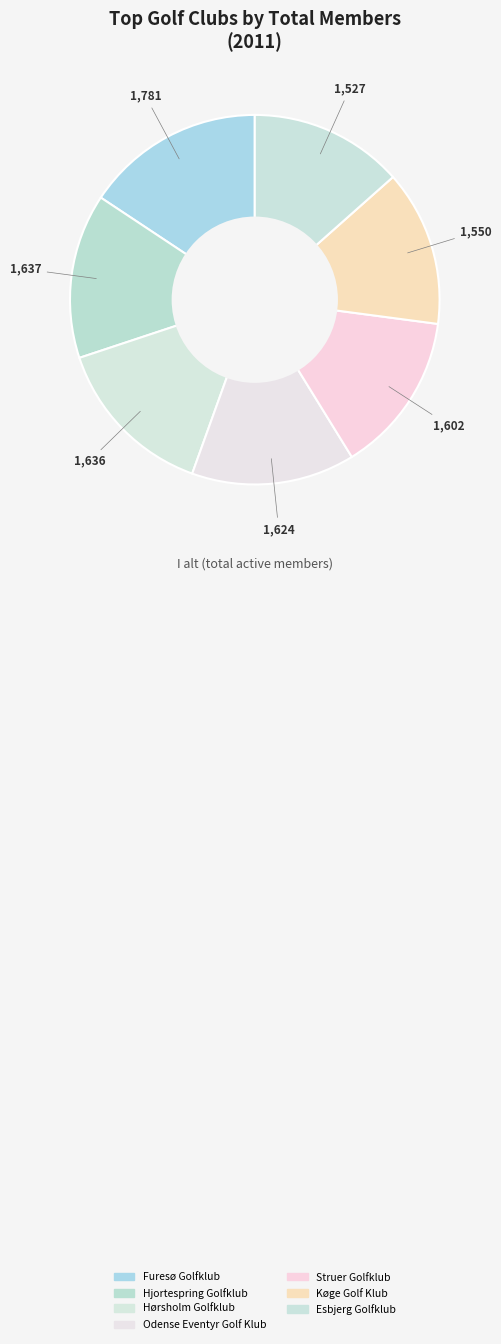

Which category has the smallest portion of the pie?

Esbjerg Golfklub